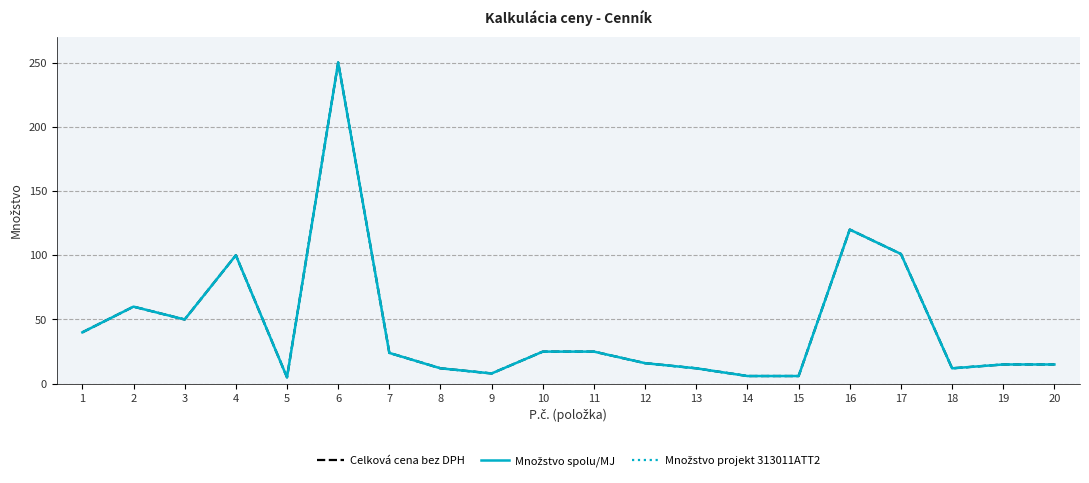

True or false: Množstvo spolu/MJ and Celková cena bez DPH intersect in this chart.

False